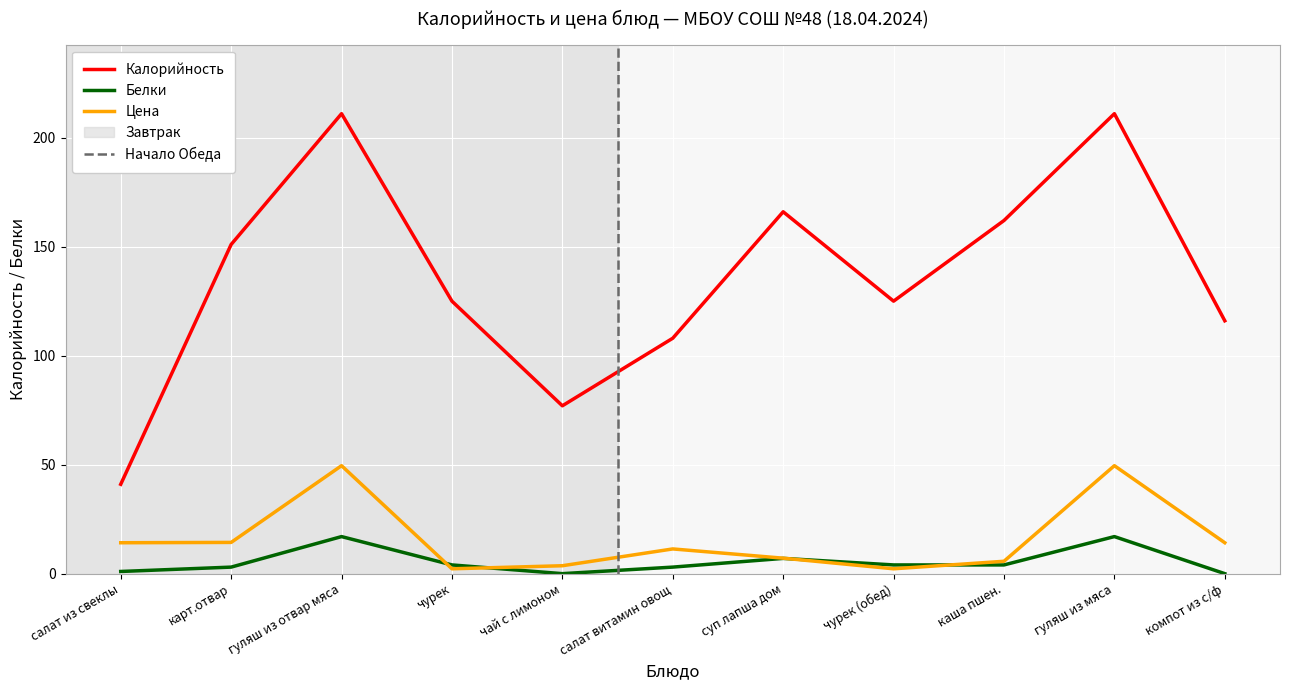

What is the difference between the Цена values at салат витамин овощ and каша пшен.?

5.7